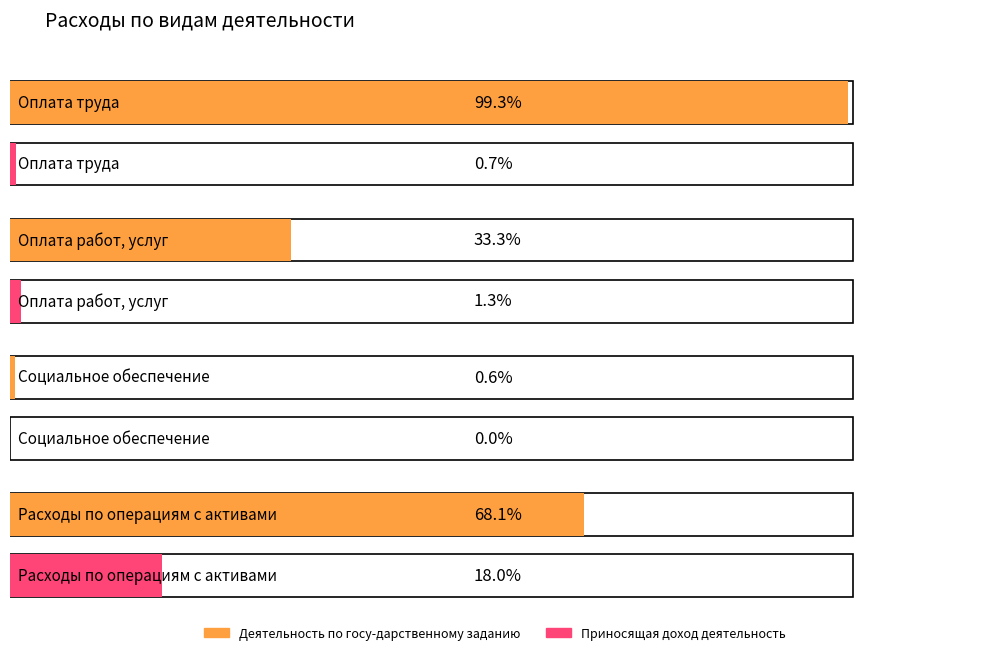

How many bars are there in total?

8